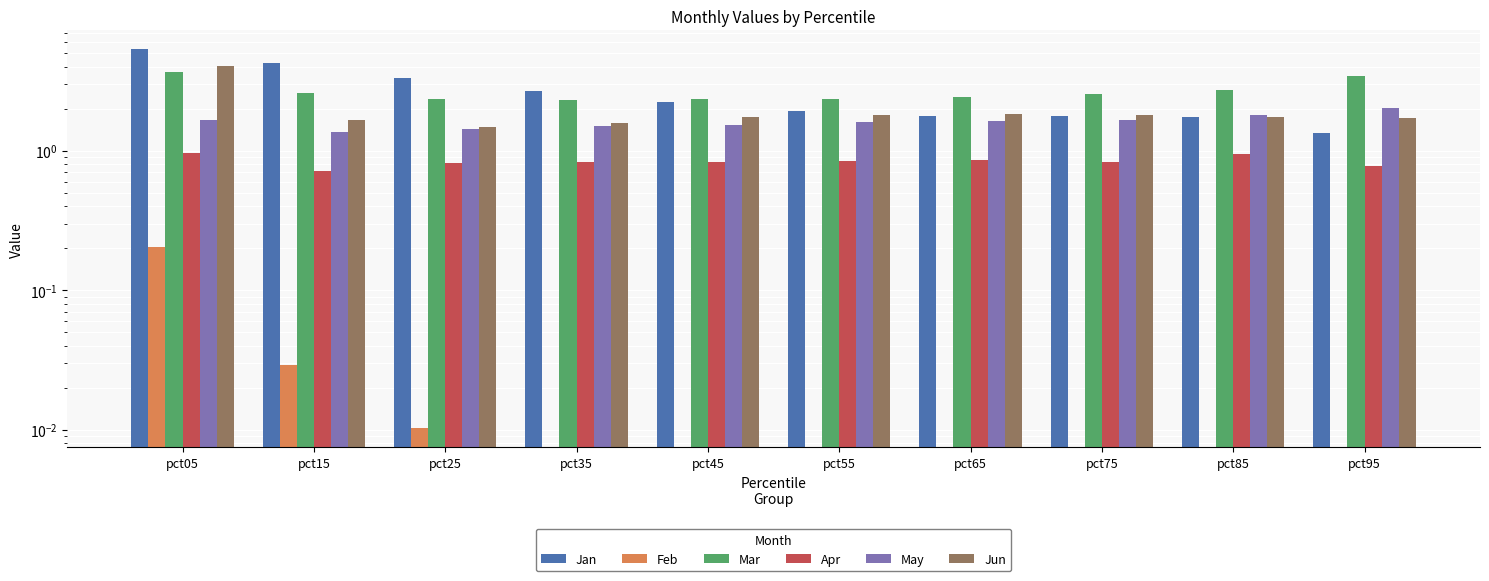

Between pct05 and pct95, which series saw the biggest shift?

Jan